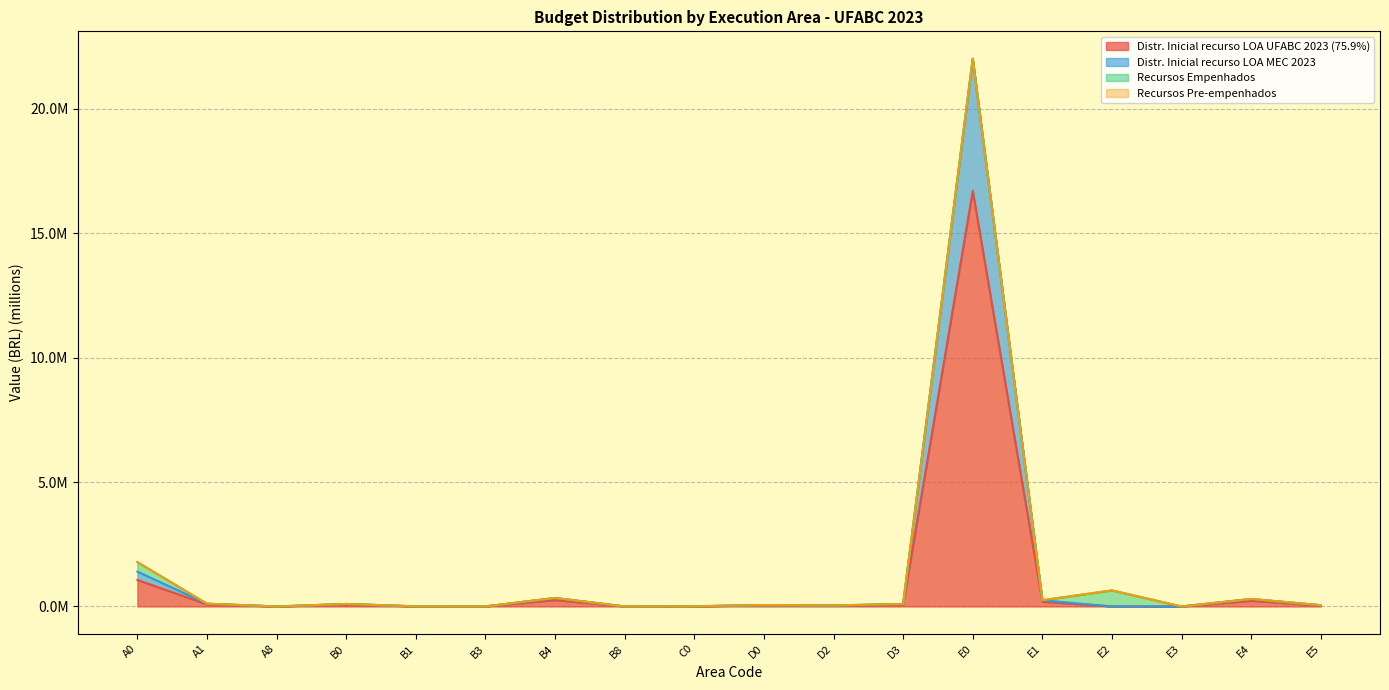

What is the label of the 11th point from the right?

B8